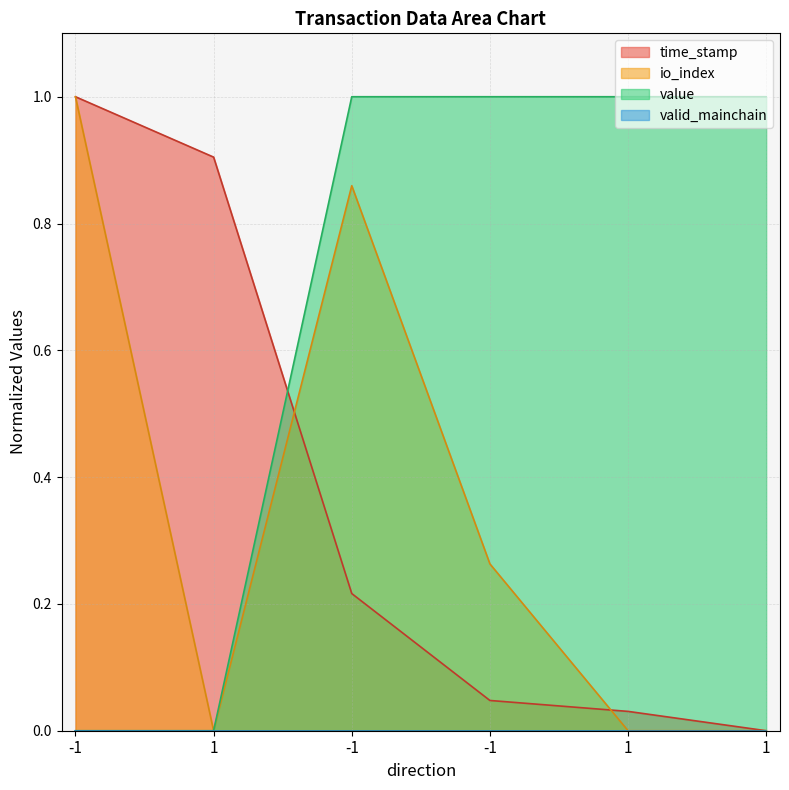

Rank the series by their maximum value, from highest to lowest.

time_stamp, io_index, value